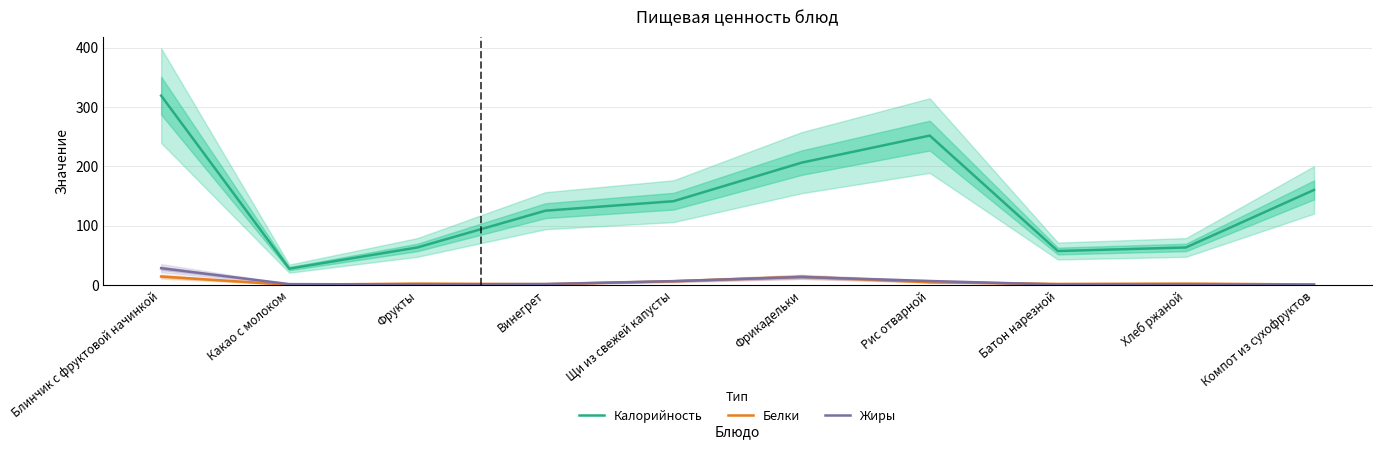

Where is the first local maximum for Жиры?

Фрикадельки